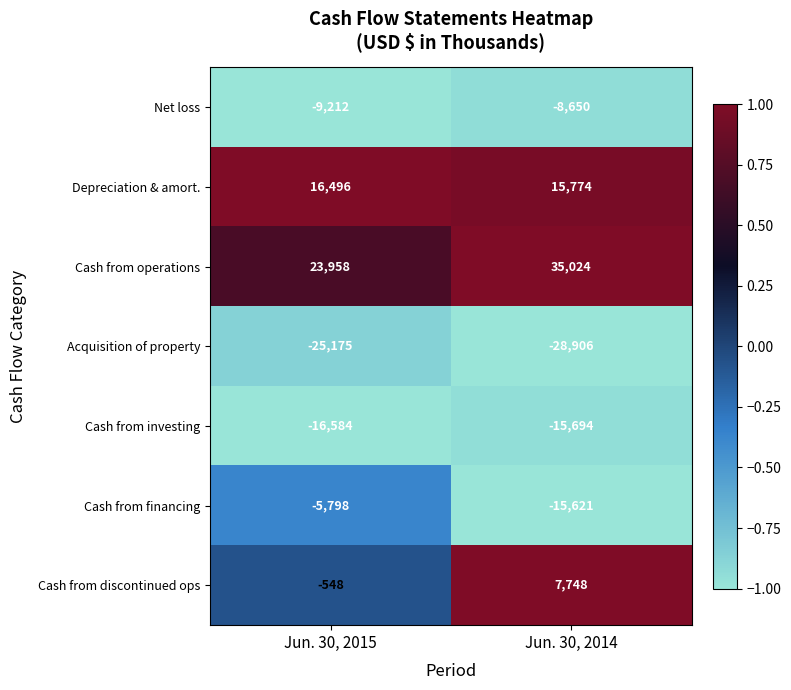

Reading left to right, list all the values displayed in this chart.

Net loss: -9212	-8650
Depreciation & amort.: 16496	15774
Cash from operations: 23958	35024
Acquisition of property: -25175	-28906
Cash from investing: -16584	-15694
Cash from financing: -5798	-15621
Cash from discontinued ops: -548	7748